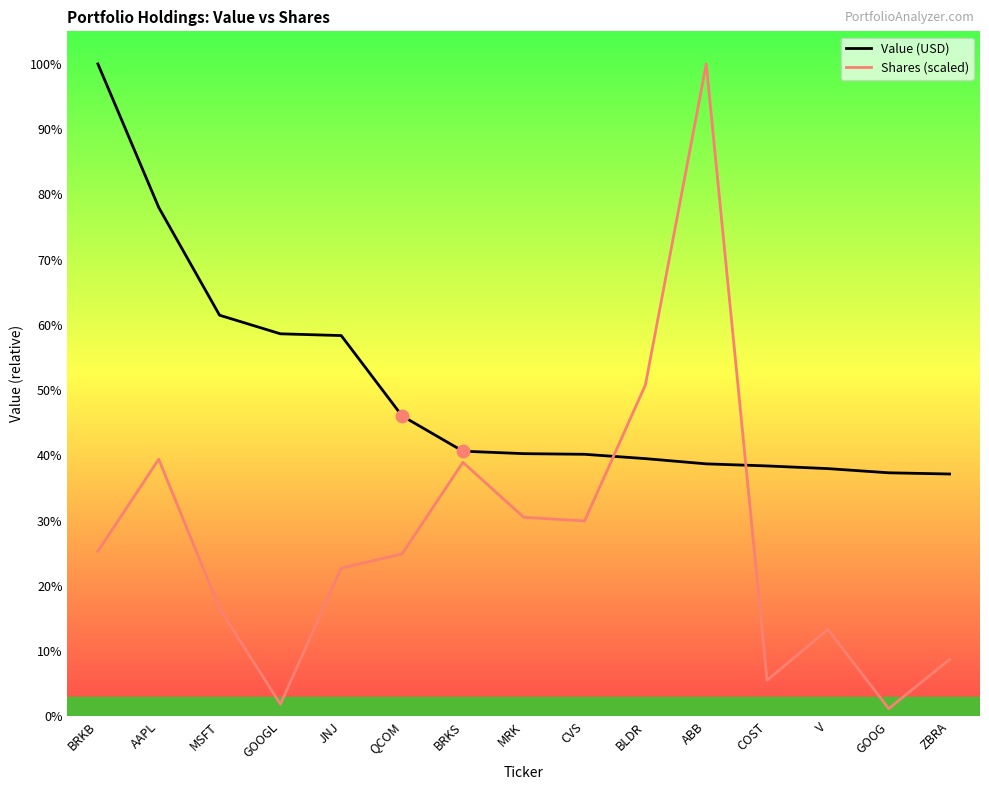

Is the value of Shares (scaled) at CVS greater than the value of Value (USD) at V?

No